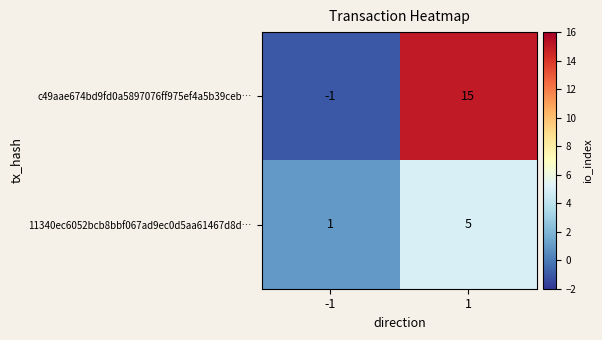

List the series in order of their peak value, highest first.

c49aae674bd9fd0a5897076ff975ef4a5b39ceb…, 11340ec6052bcb8bbf067ad9ec0d5aa61467d8d…